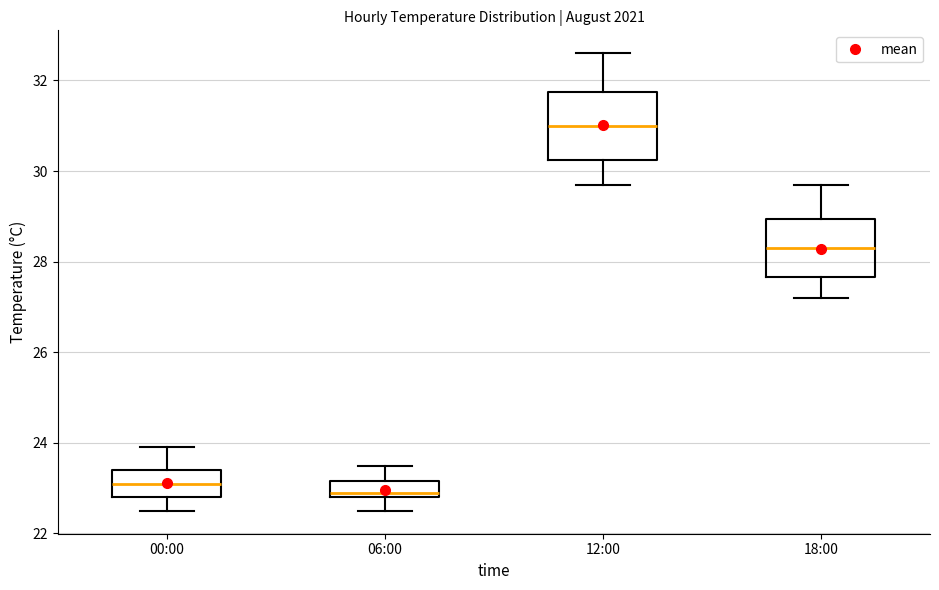

Which box has the lowest median line?

06:00